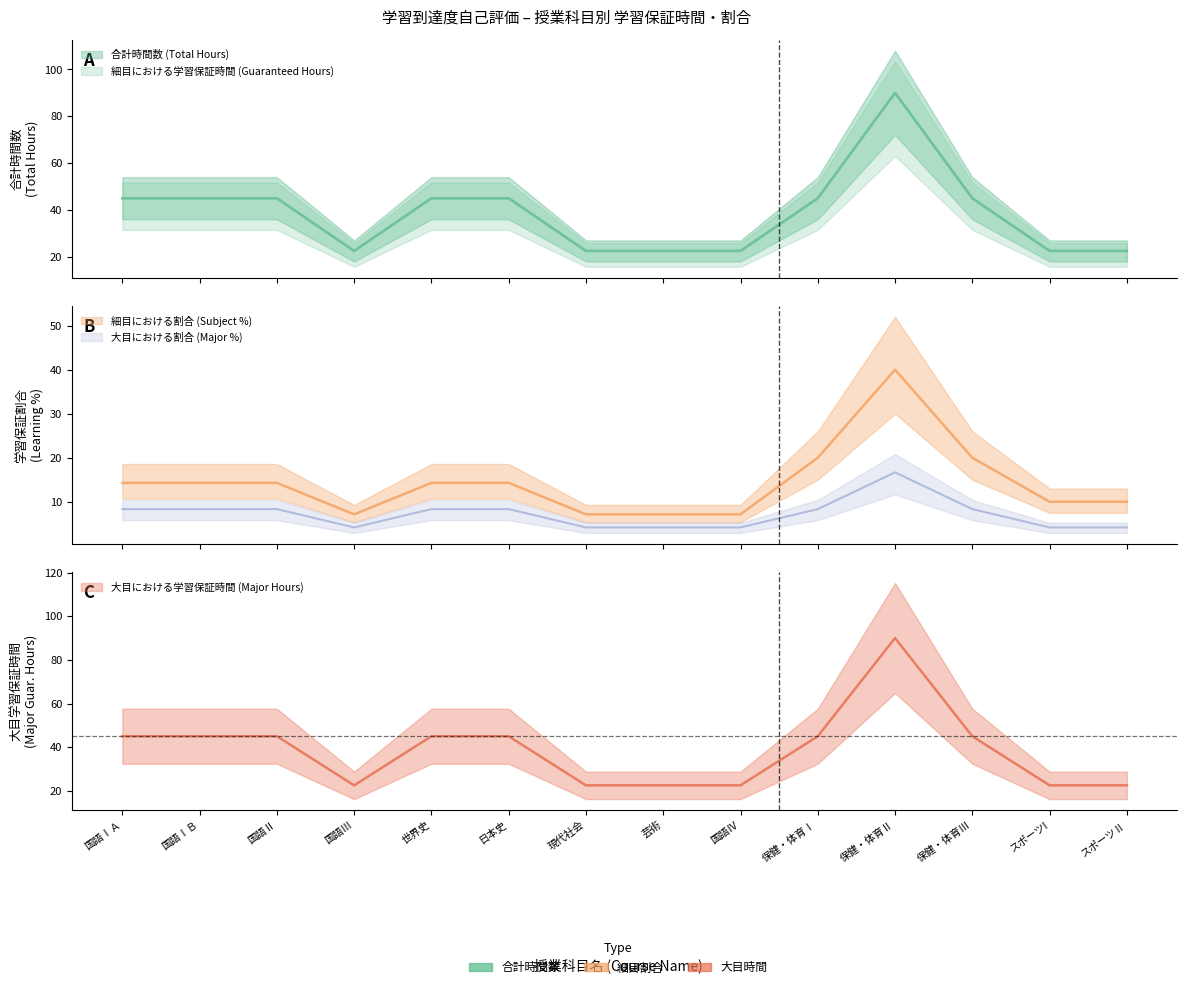

What is the greatest value displayed?

90.0